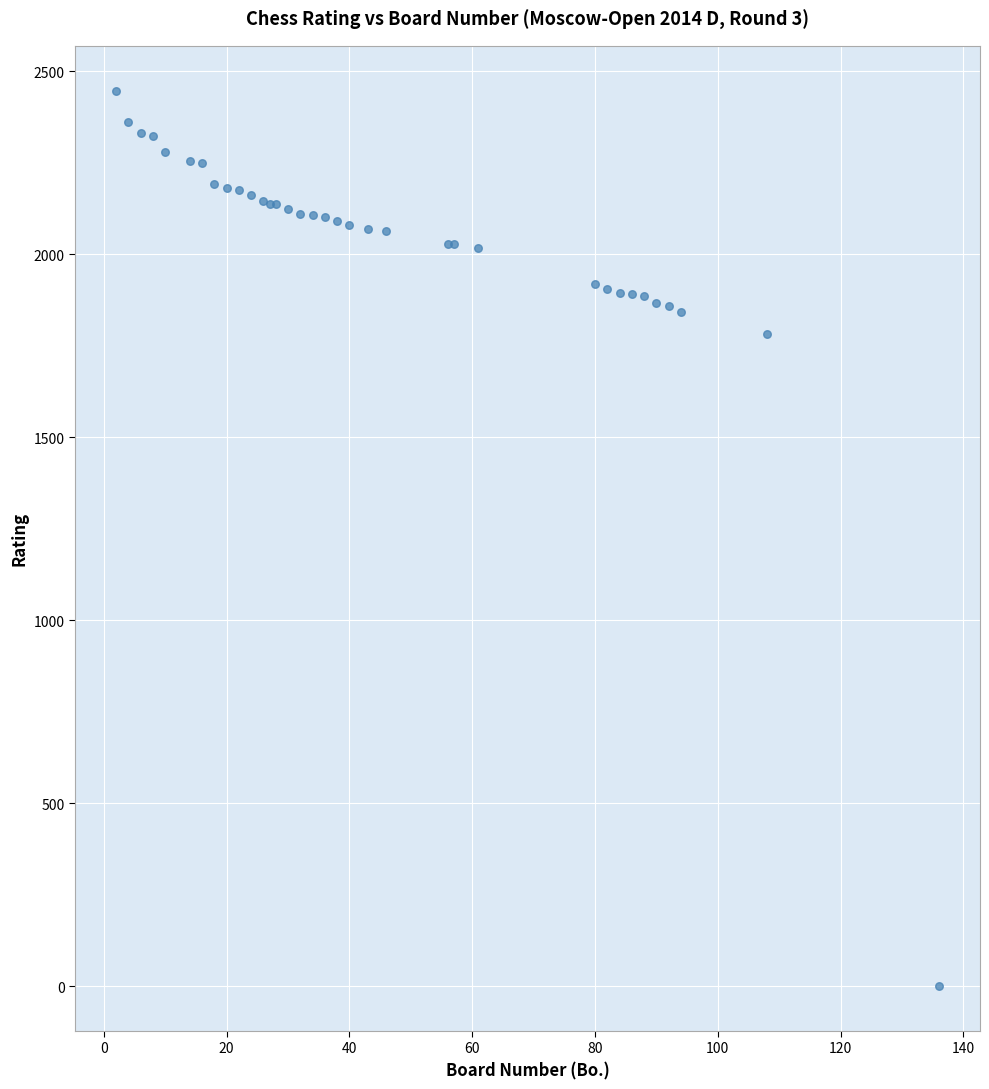

What Y value in the scatter plot is closest to 1223?

1781